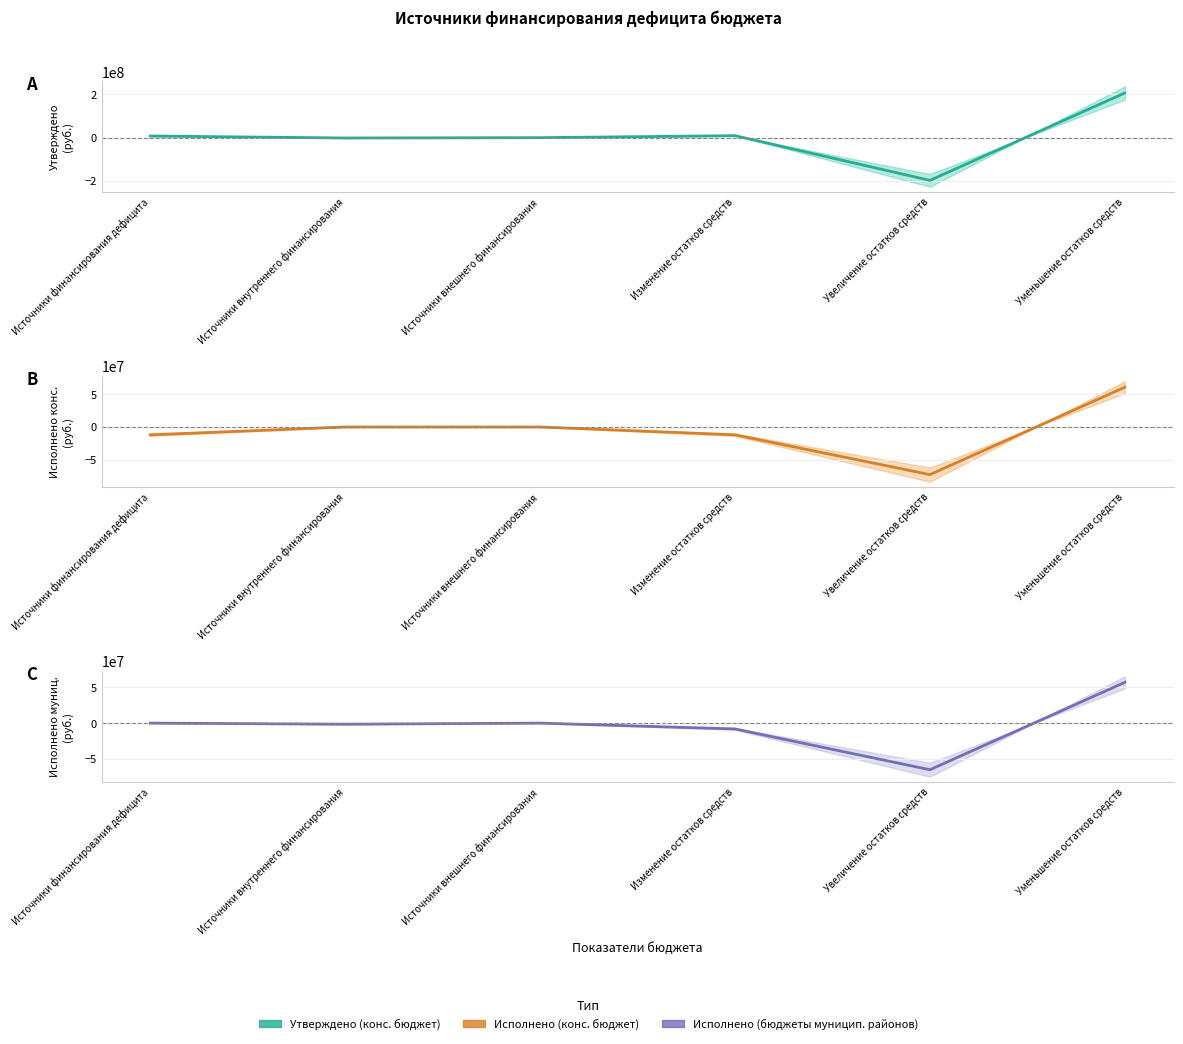

What is the sum of the Утверждено (конс. бюджет) (центр) values at Источники внутреннего финансирования and Изменение остатков средств?

7657434.0